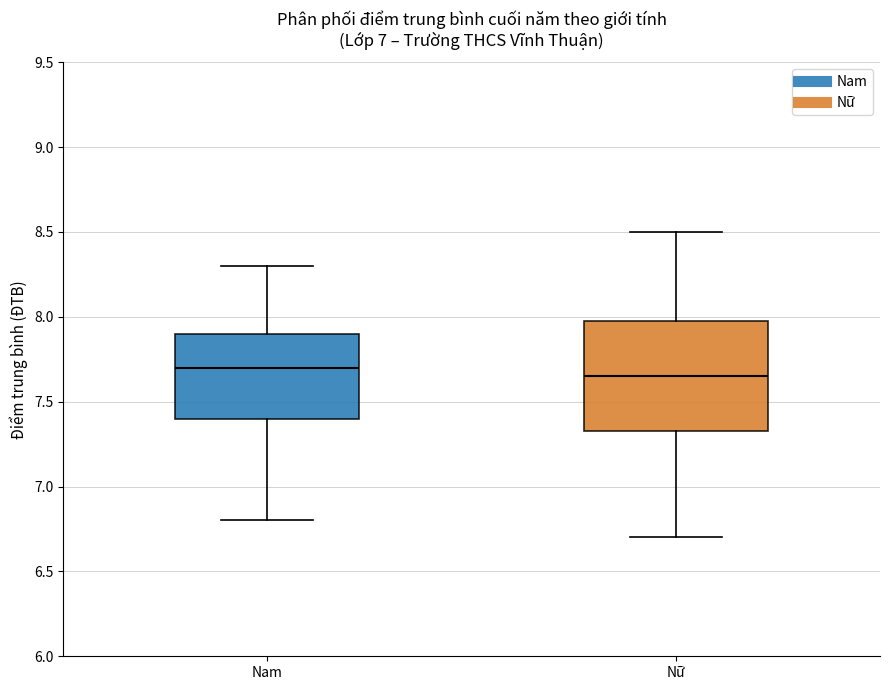

Where does the upper whisker of the box for Nữ end on the y-axis? The values are not printed on the chart, so give them approximately, as read against the axis.

8.50